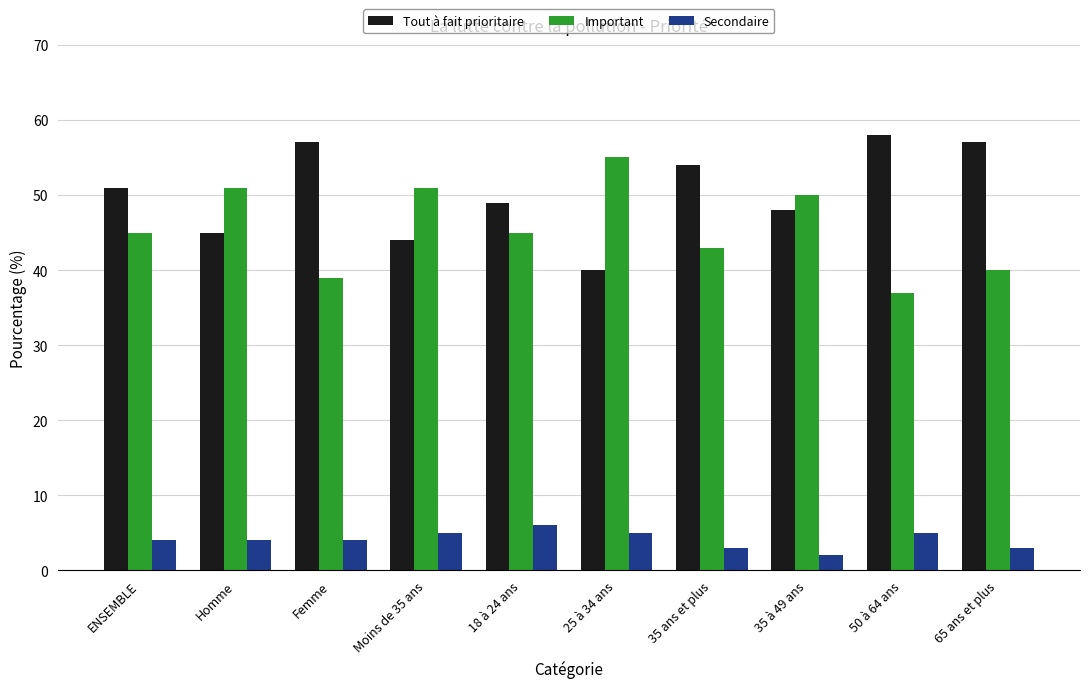

What is the difference between the maximum and minimum values in the Tout à fait prioritaire series?

18